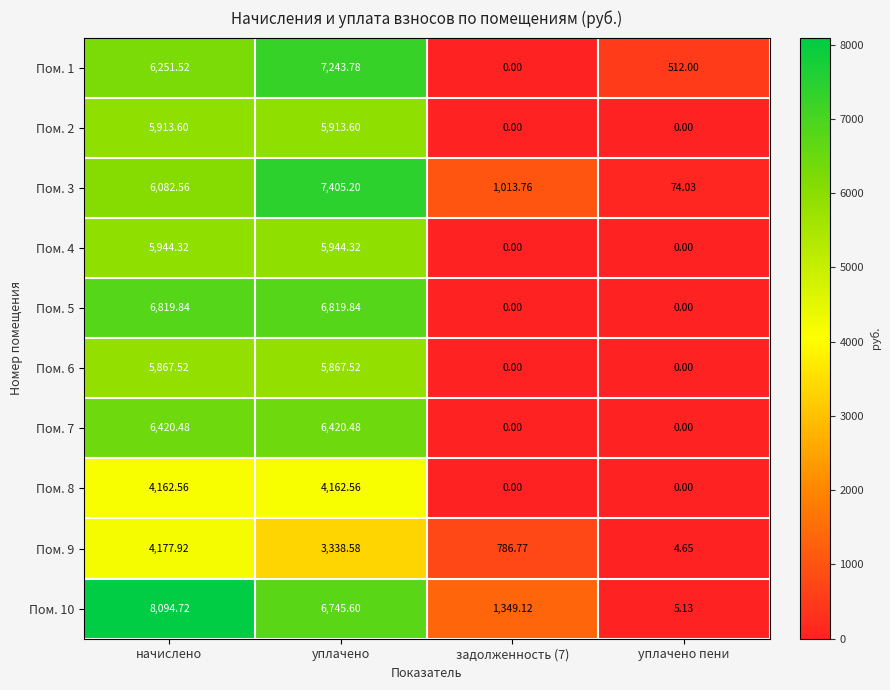

Which series has the largest total across all categories?

Пом. 10